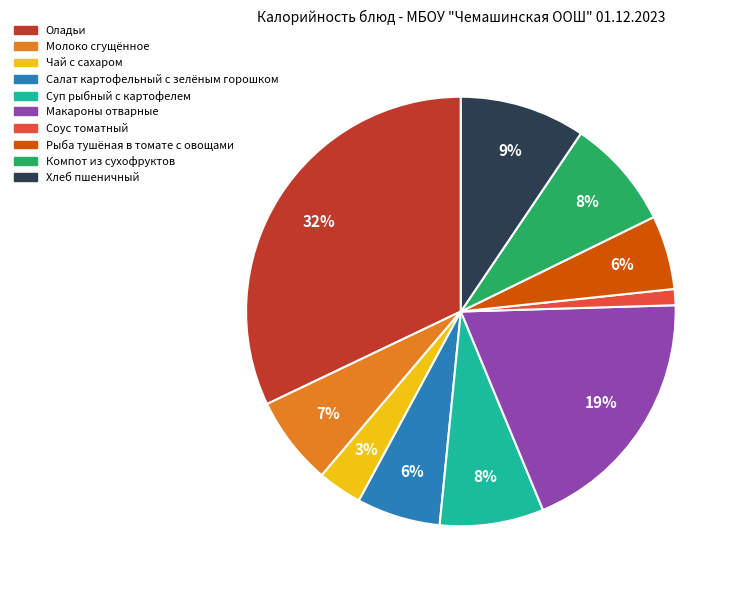

Do Молоко сгущённое and Оладьи together represent more than half of the pie?

No